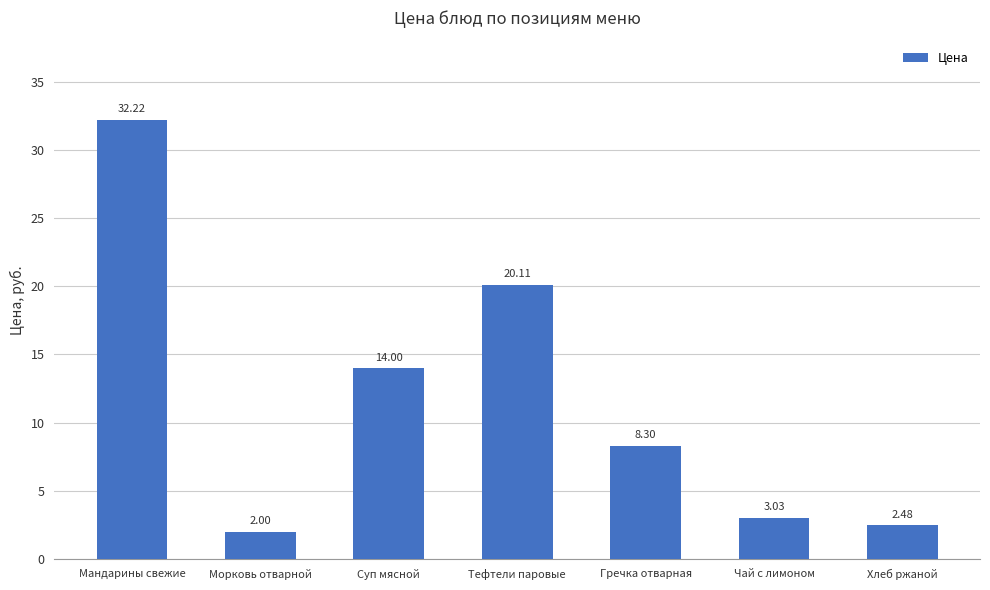

At which label is the value closest to 17?

Суп мясной